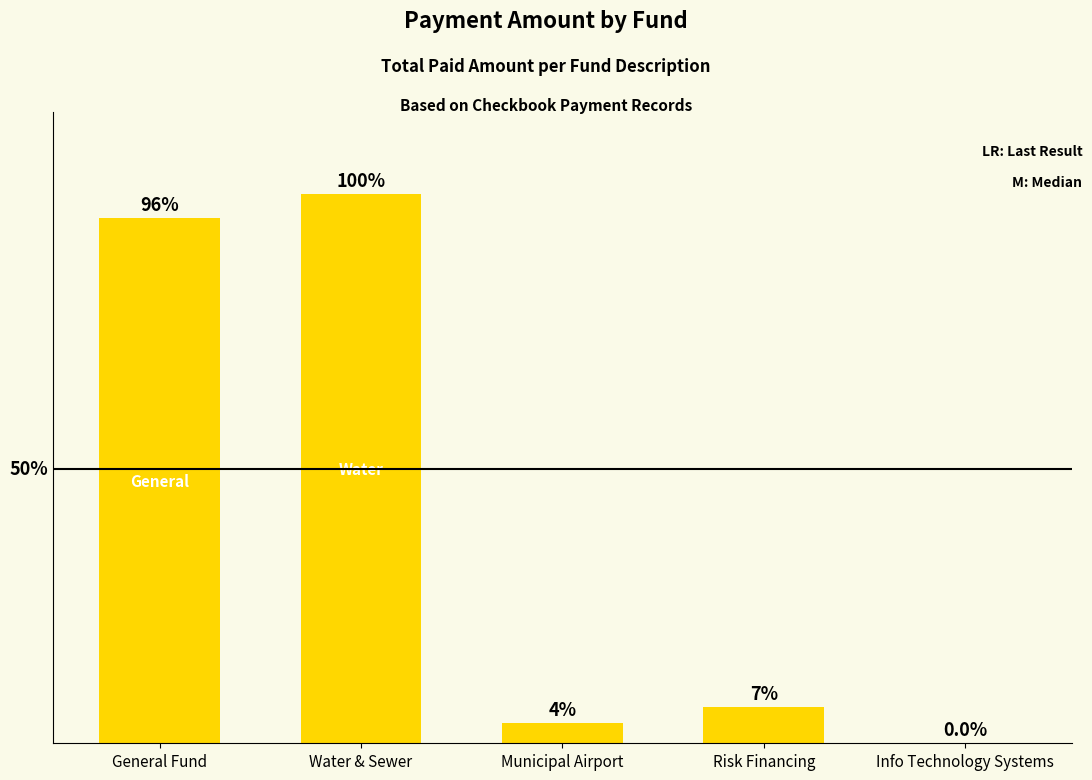

Where does the data first go above 6?

General Fund